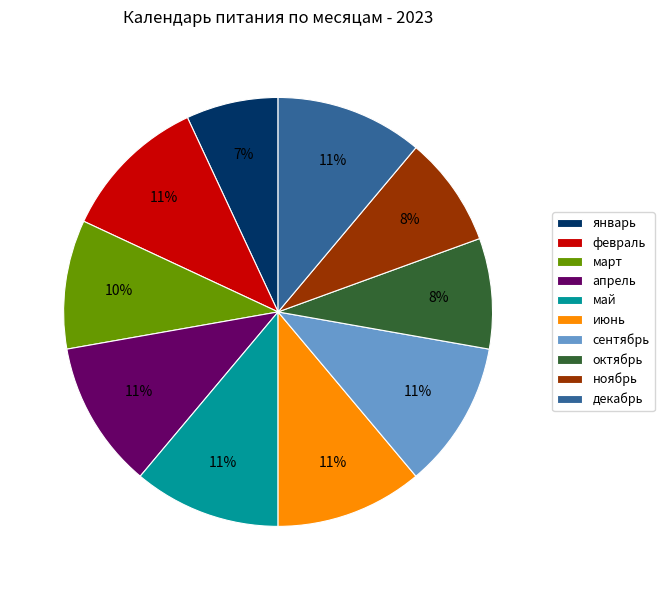

True or false: февраль accounts for 11% of the total.

True